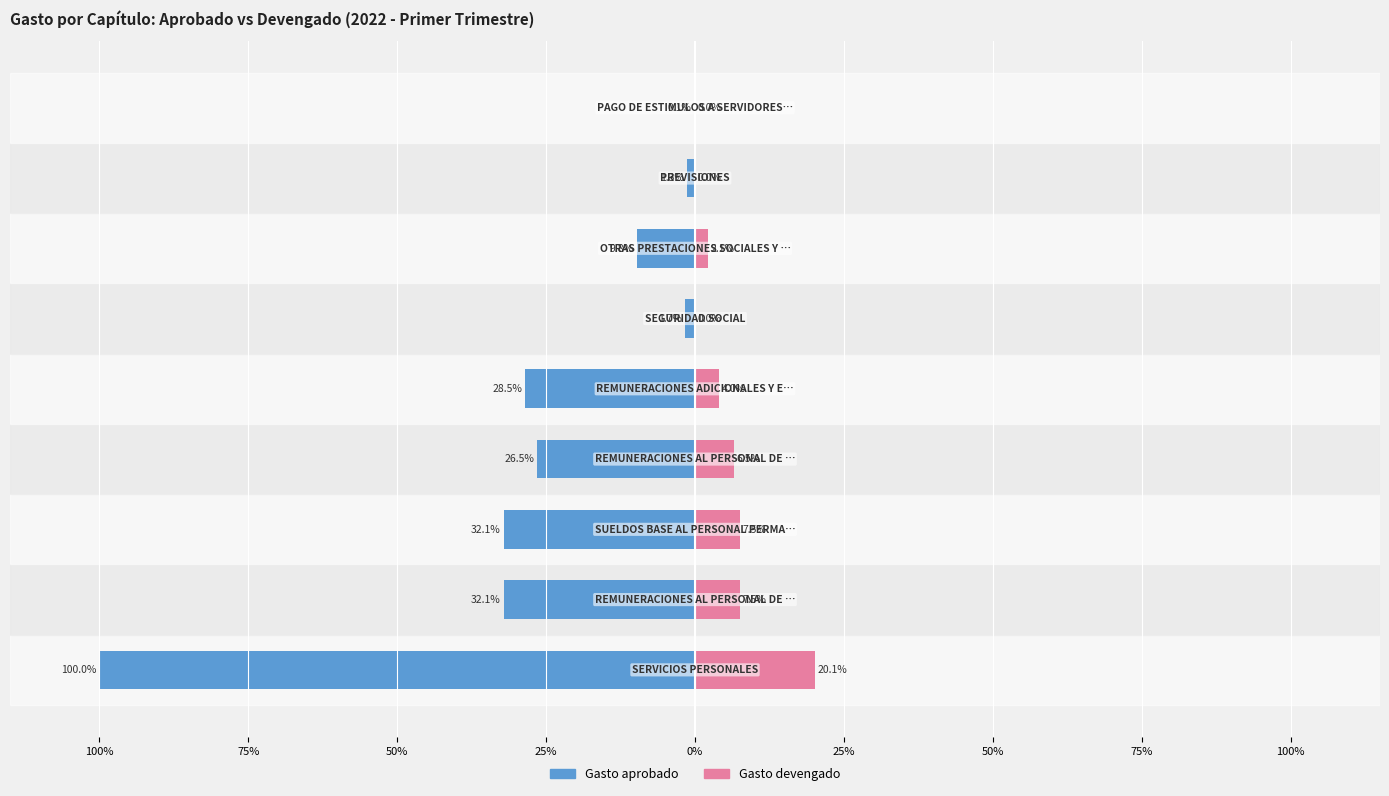

What is the total value across all series at 0%?

-24.5